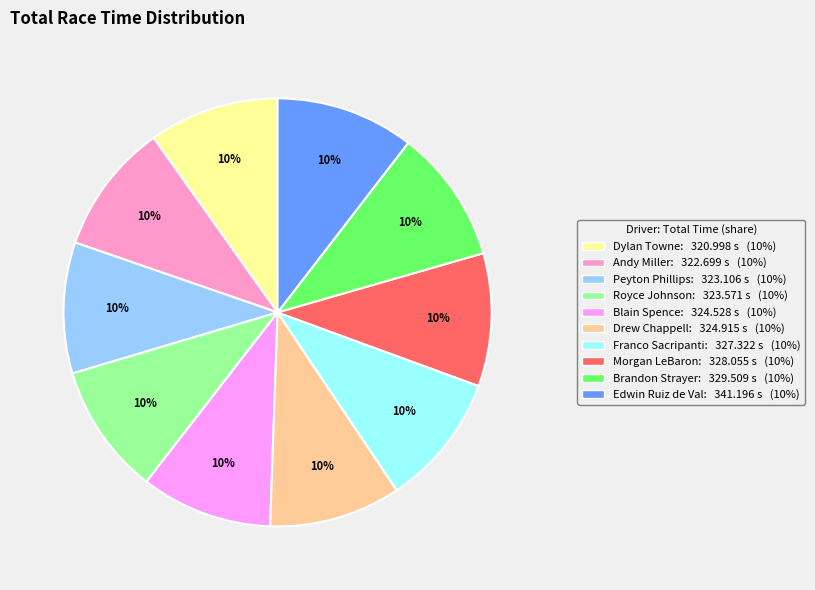

How many segments does this pie chart have?

10